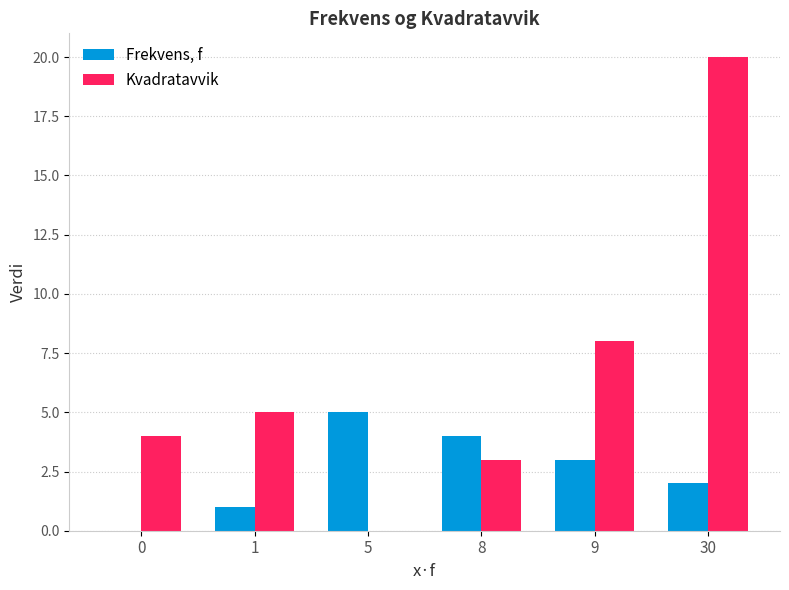

At which label does Frekvens, f first exceed 3?

5